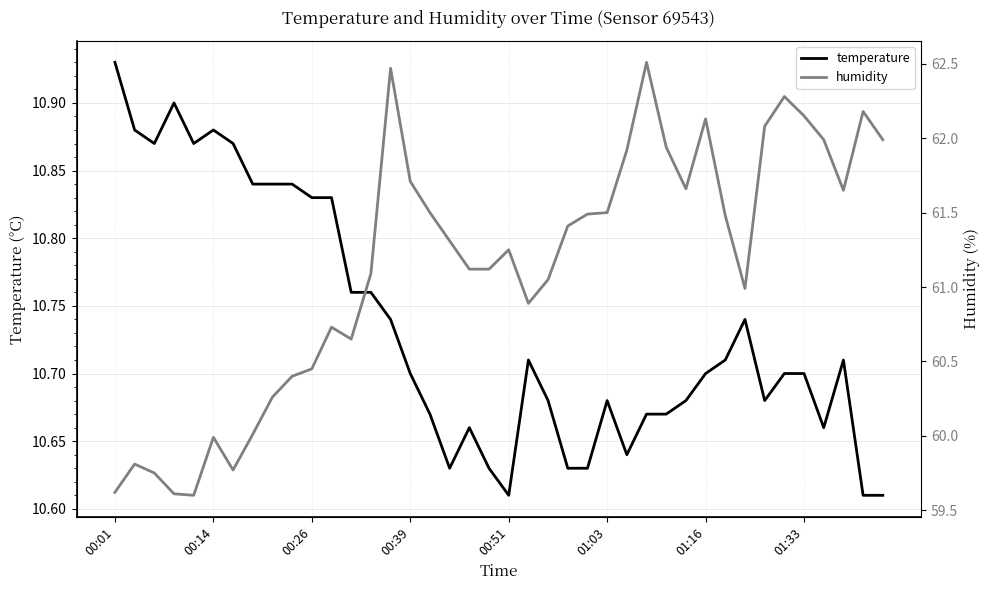

The value of temperature at 00:39 is 10.7. True or false?

True